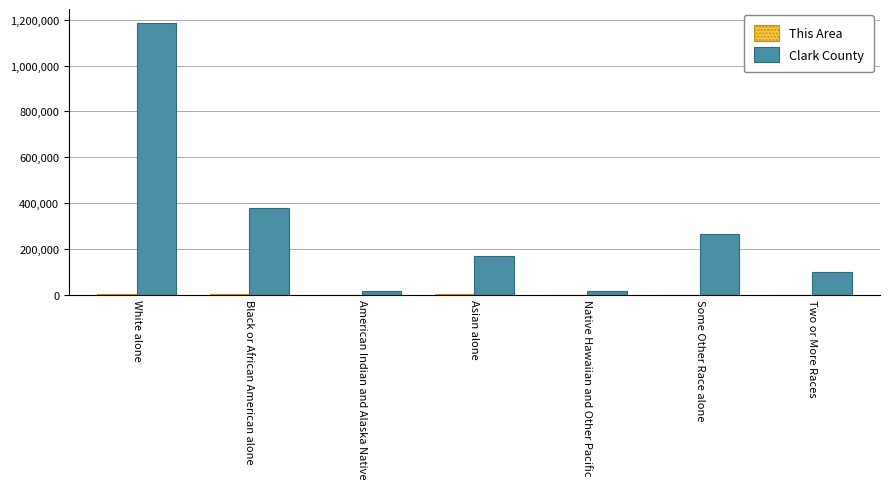

Between White alone and Asian alone, which series saw the biggest shift?

Clark County